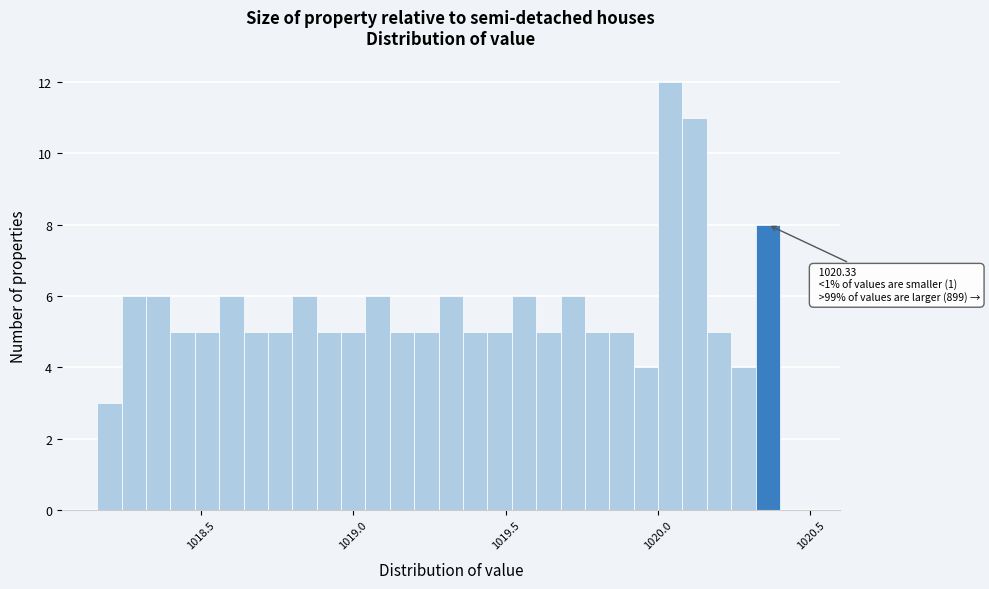

Read against the x-axis, roughly where is the centre of the tallest bar?

1020.05